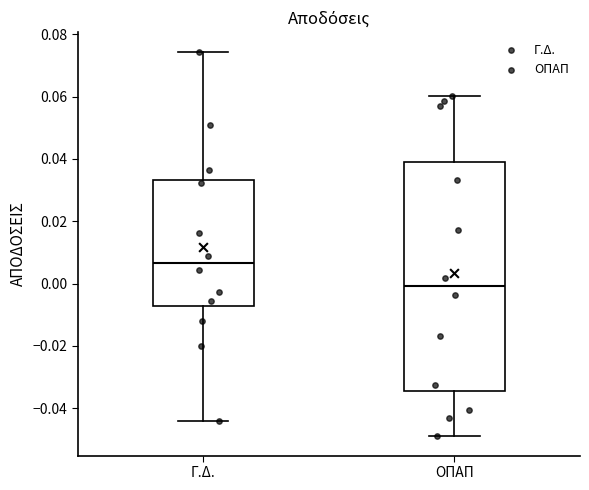

Which box is the tallest, from its lower edge to its upper edge?

ΟΠΑΠ